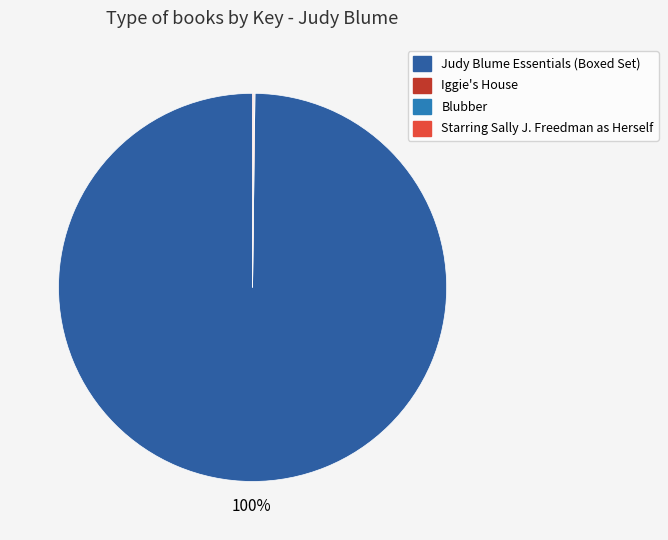

Count the number of slices in the pie.

4